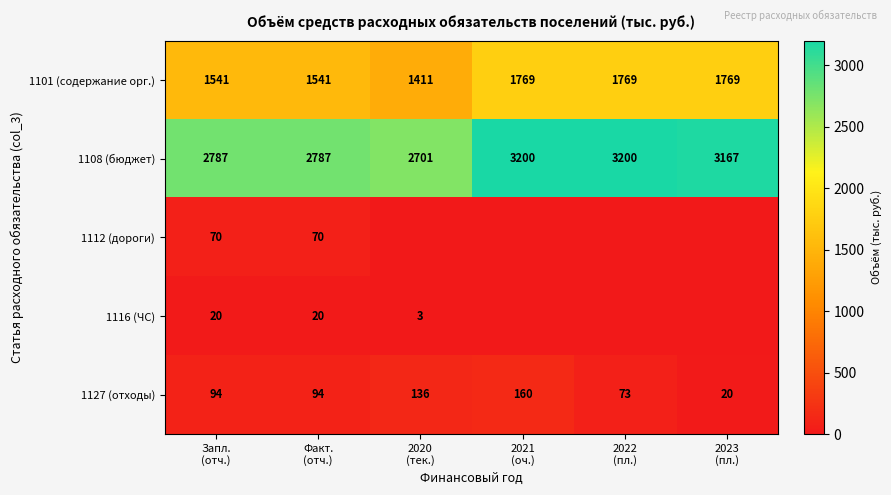

Between 2022
(пл.) and 2021
(оч.), which is larger?

2022
(пл.)